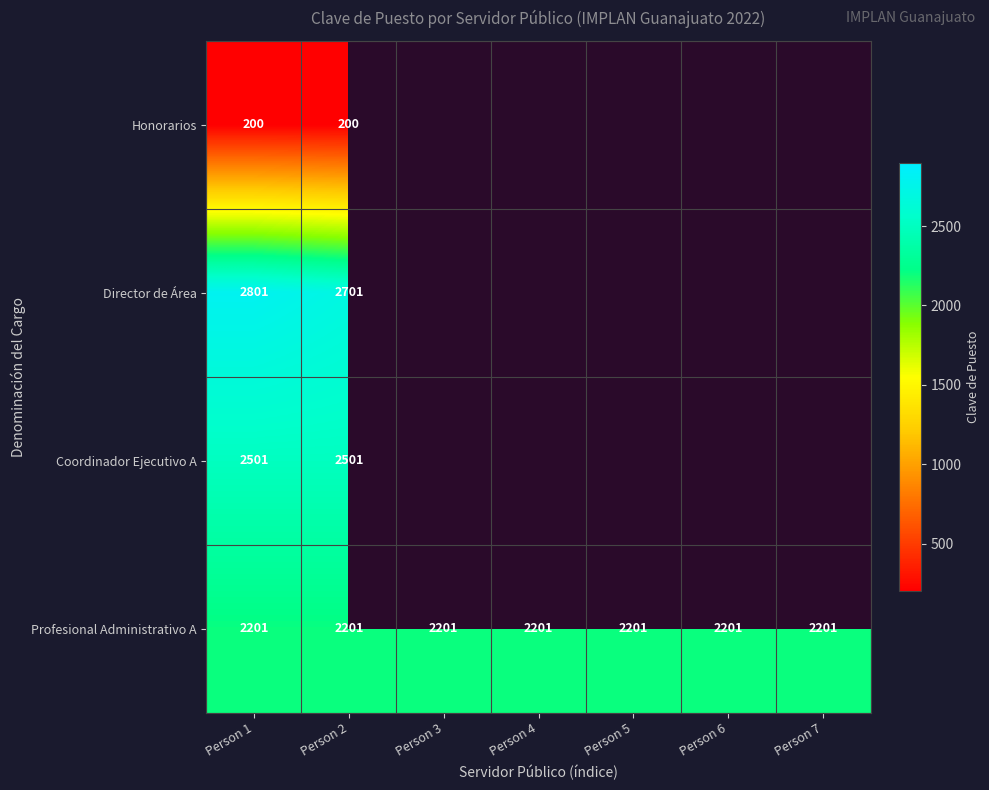

Rank the series at Person 1 from lowest to highest value.

Honorarios, Profesional Administrativo A, Coordinador Ejecutivo A, Director de Área